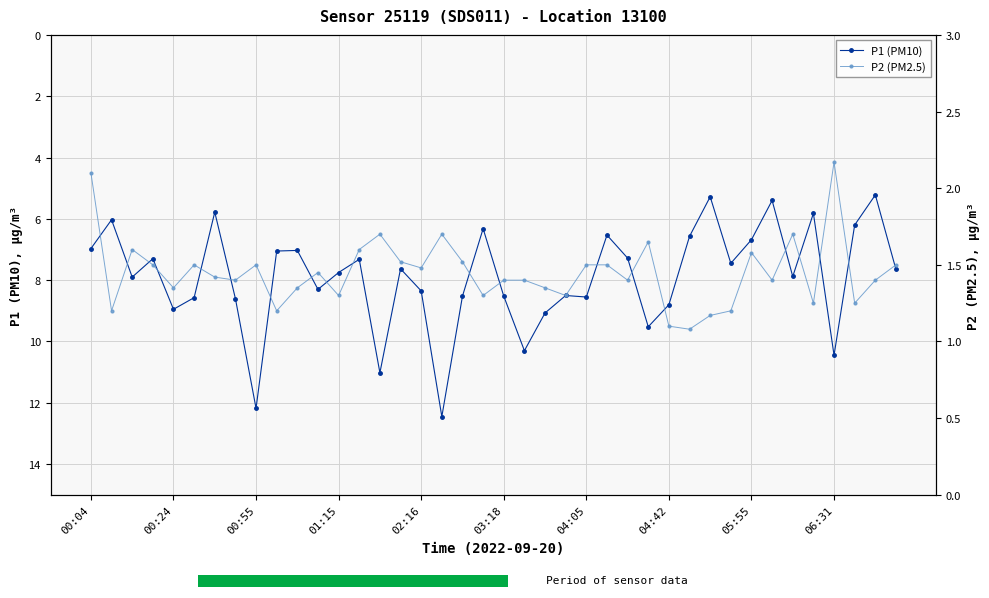

What is the lowest value of the P1 (PM10) series?

5.2